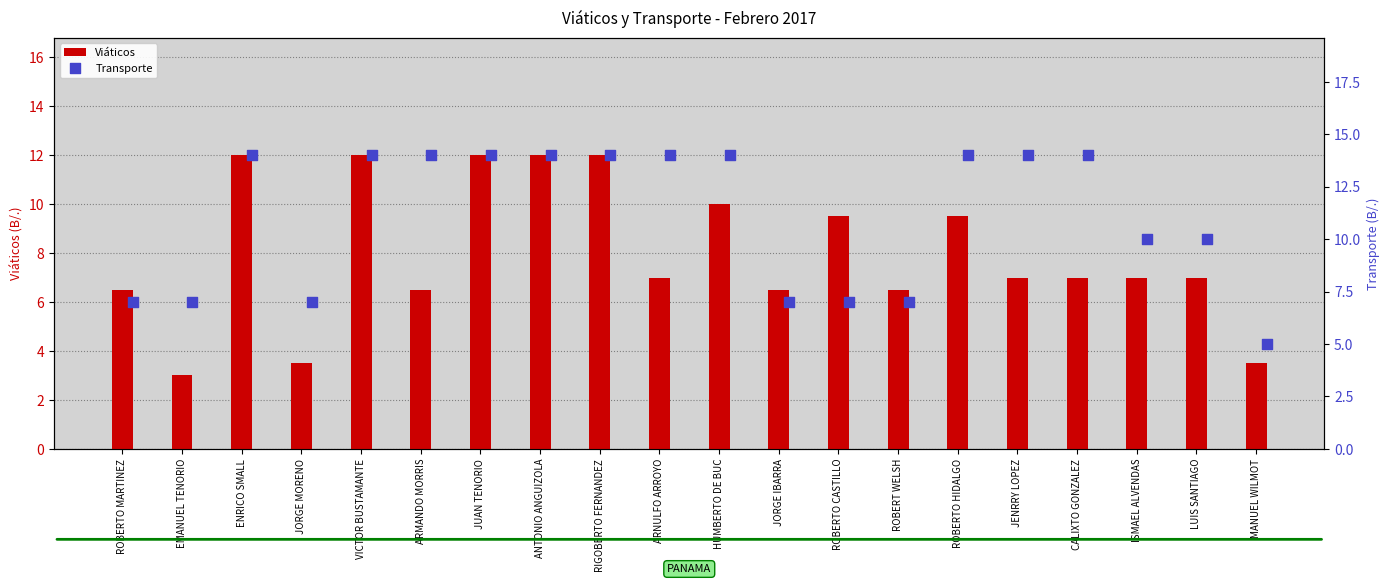

What are all the series names shown in the legend?

Viáticos, Transporte